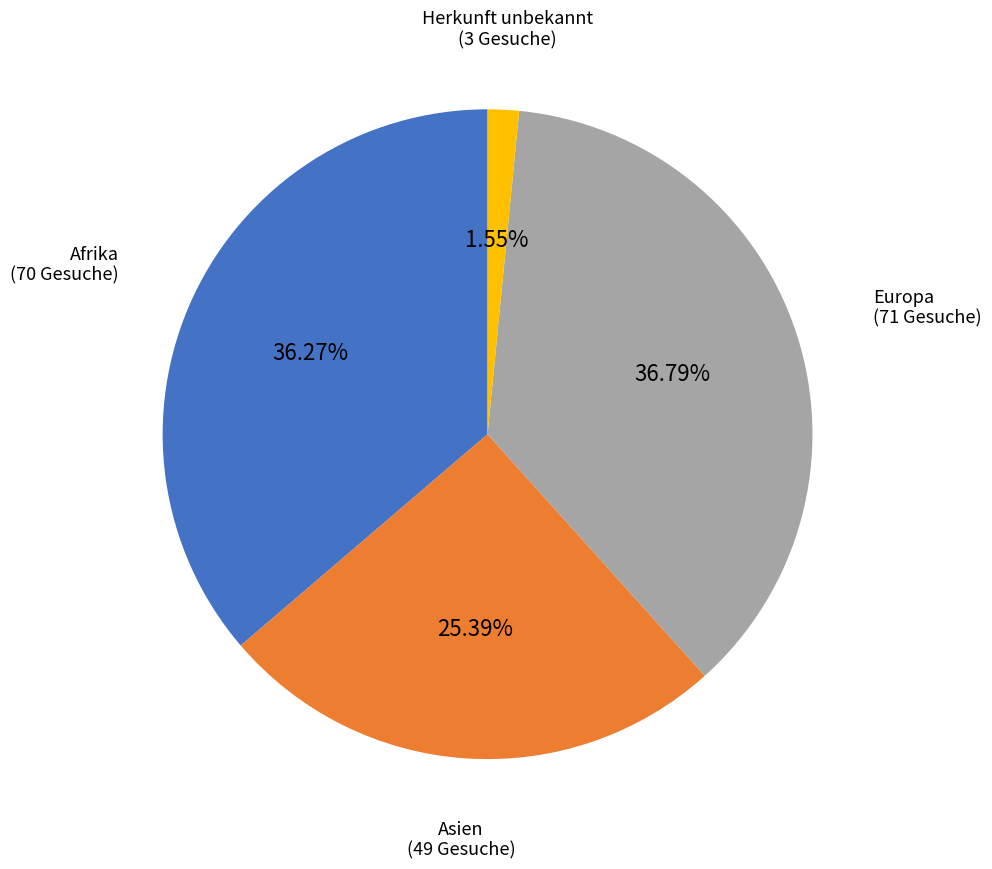

Is there a majority slice in this chart?

No